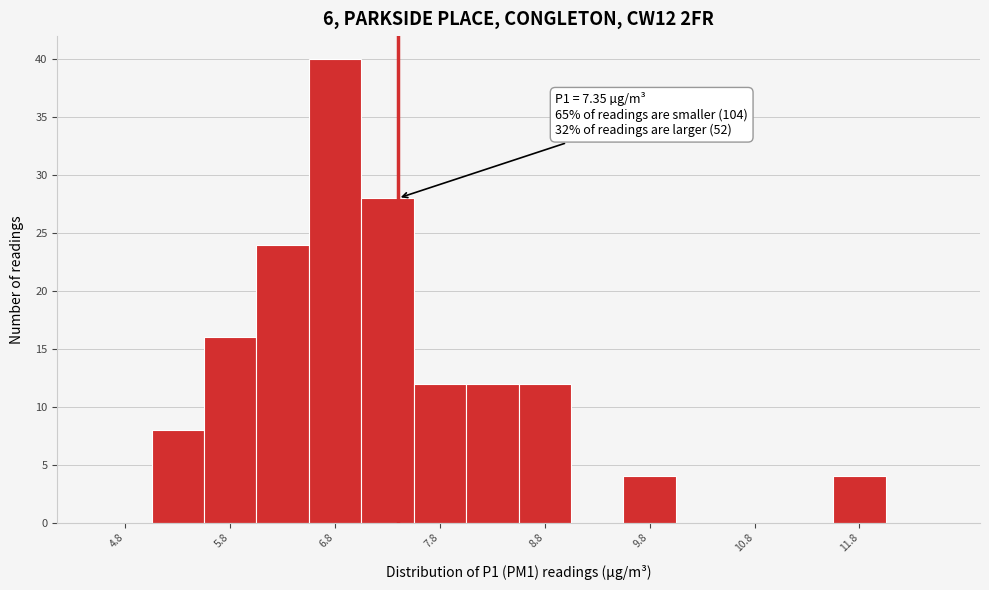

Over which range of the x-axis is the bar tallest?

6.5 to 7.0